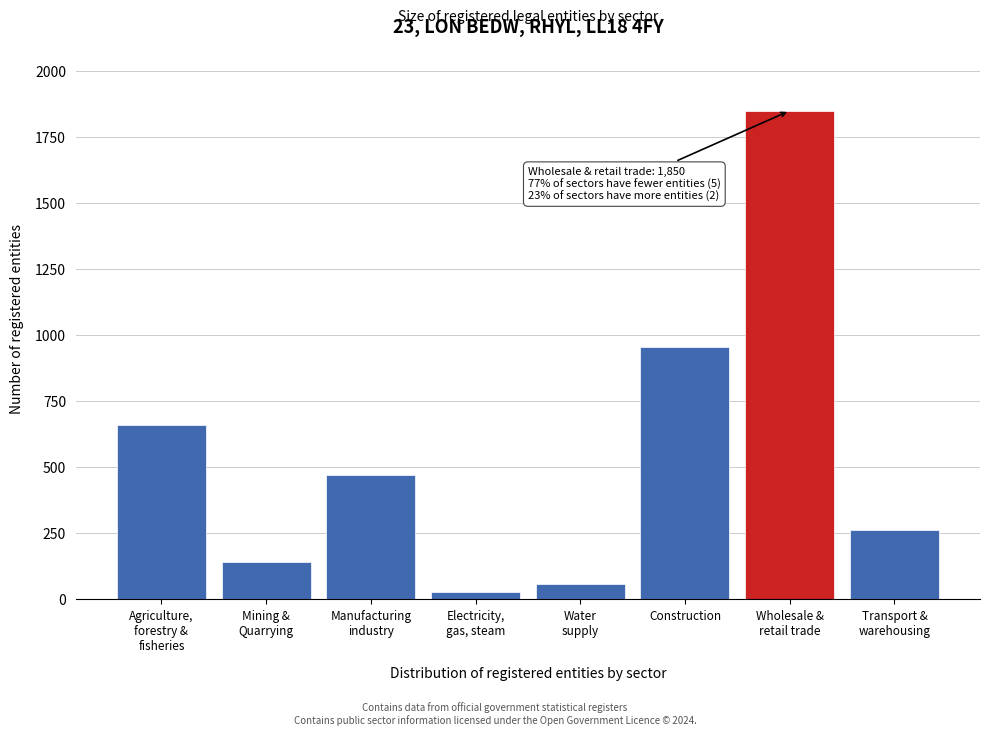

Reading right to left, extract all data points from this chart.

264	1850	957	60	27	470	140	660